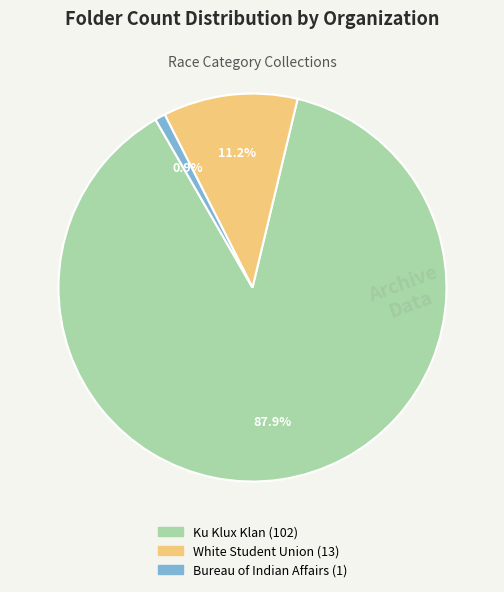

What is the ratio of the value at Ku Klux Klan to the value at Bureau of Indian Affairs?

102.0